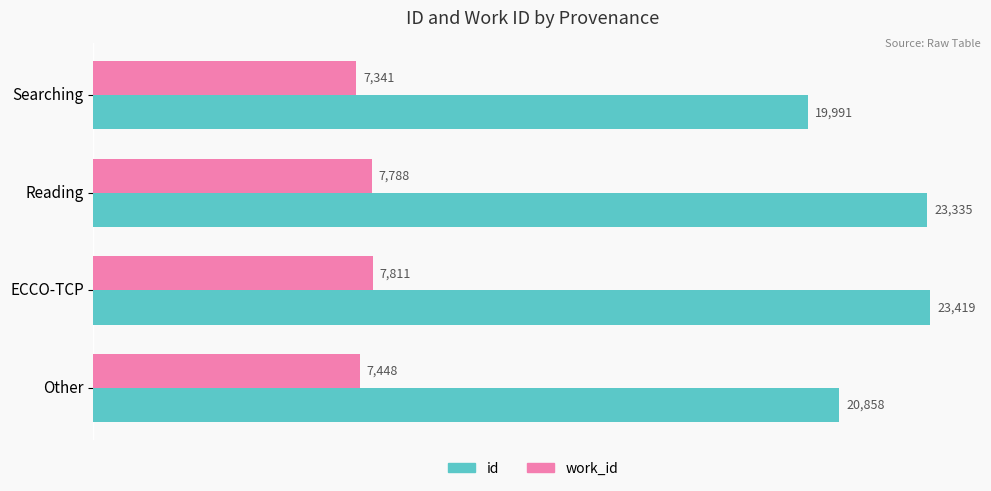

What is the average value of the id series?

21901